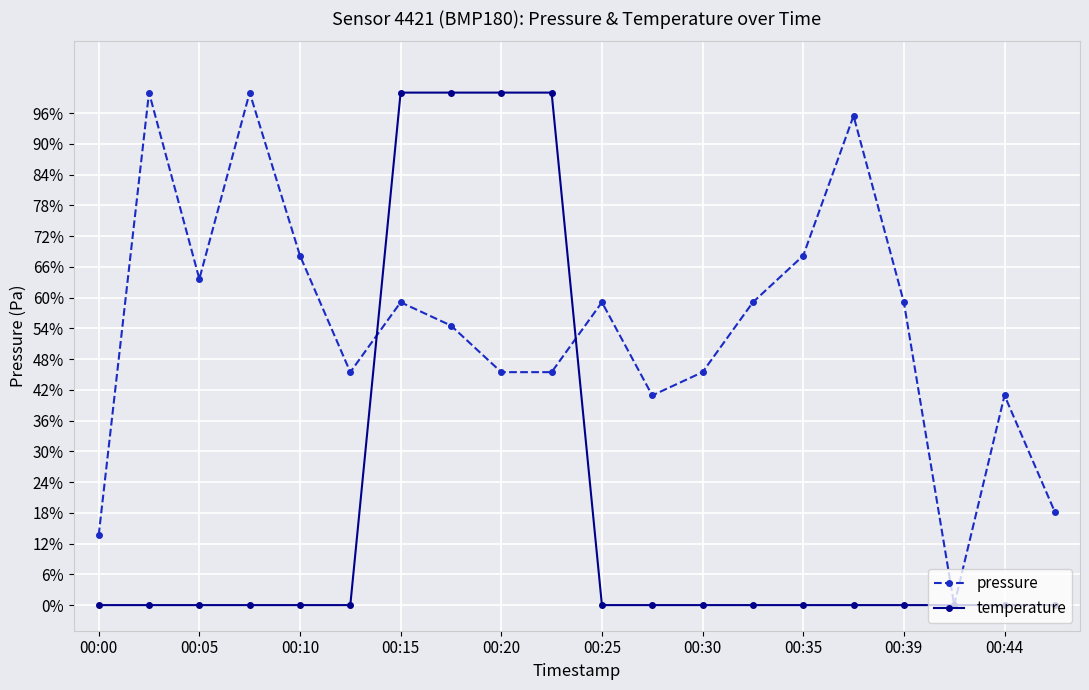

How many times do temperature and pressure cross each other?

2